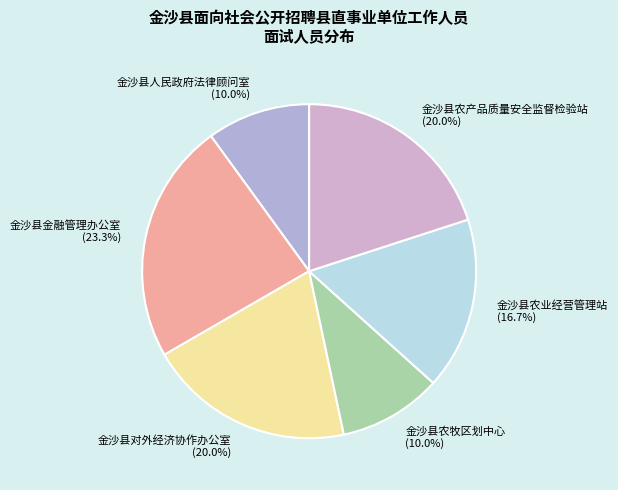

To the nearest percent, what portion does 金沙县农牧区划中心 represent?

10%